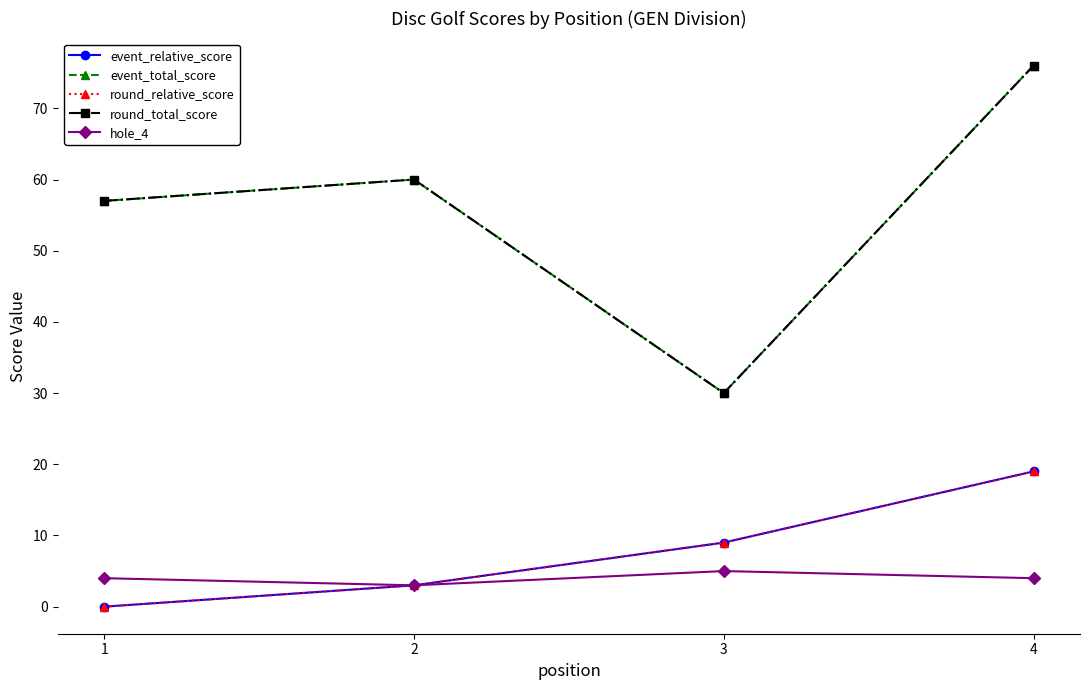

How many lines are shown in the chart?

5